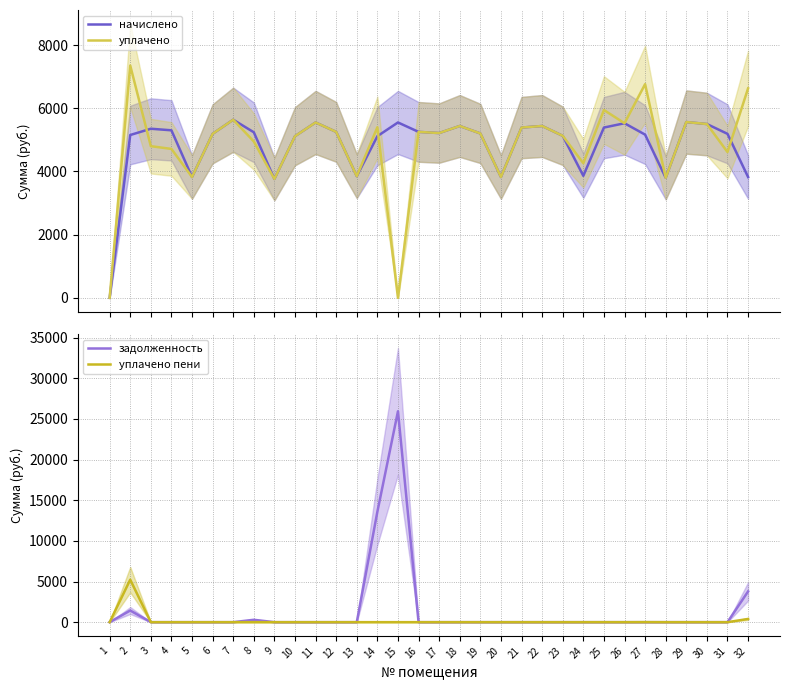

What is the difference between the maximum and second lowest values in the уплачено series?

7353.7